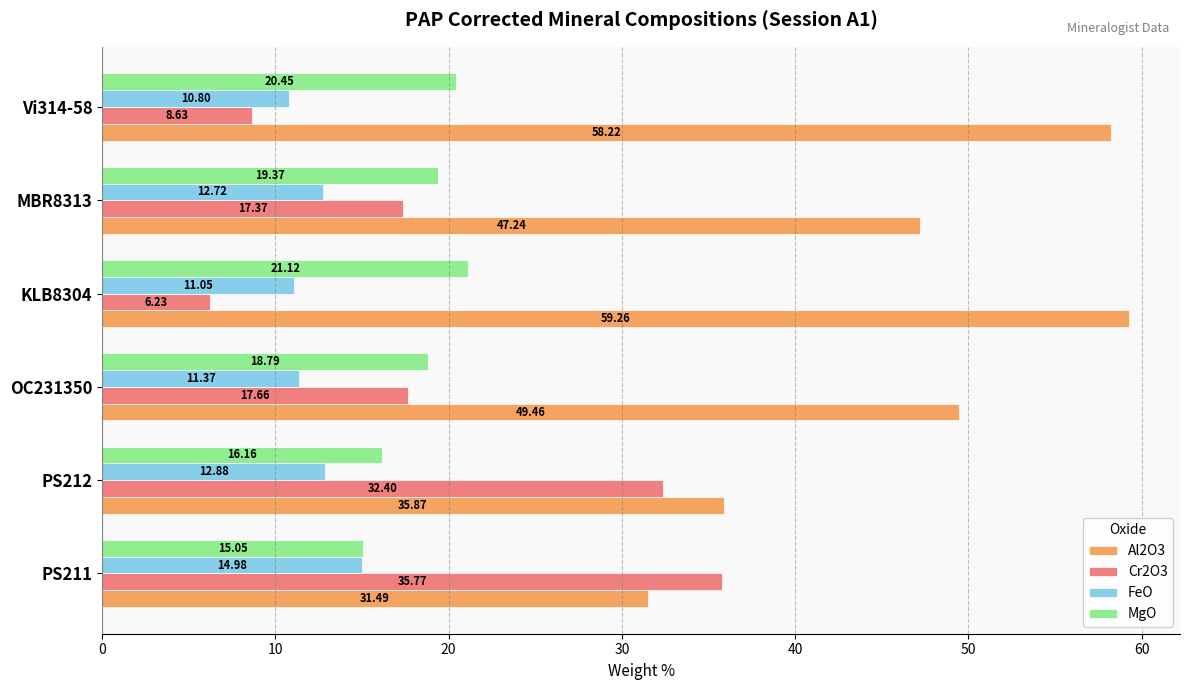

List the series in order of their peak value, lowest first.

FeO, MgO, Cr2O3, Al2O3